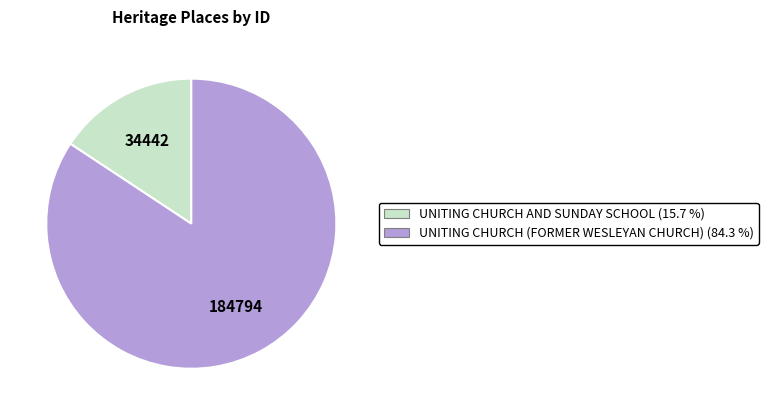

Which category has the smallest portion of the pie?

UNITING CHURCH AND SUNDAY SCHOOL